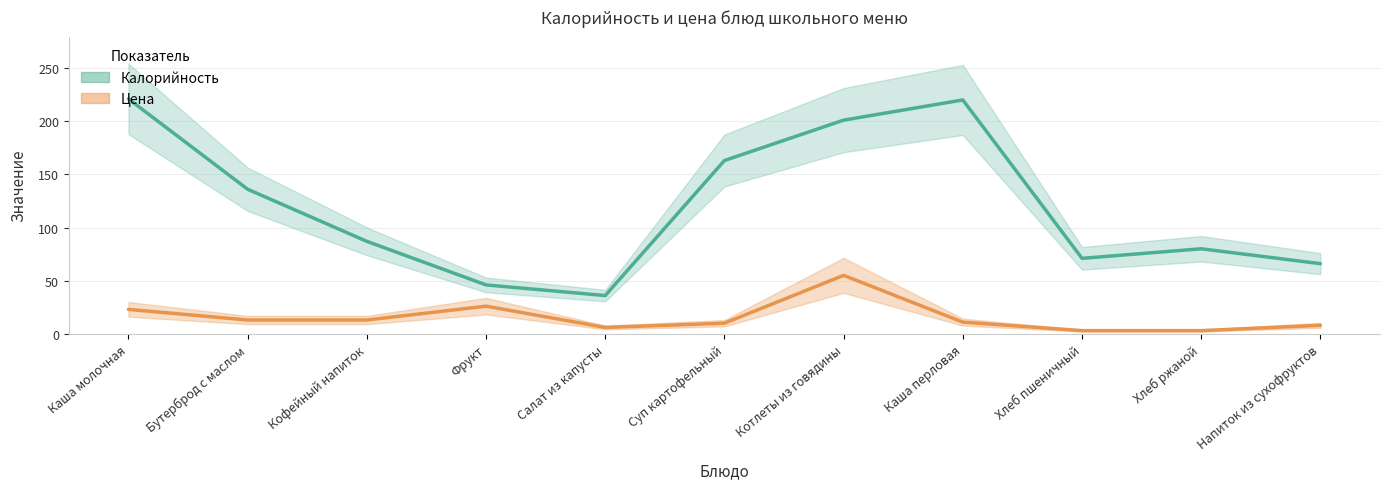

What is the sum of the Калорийность values at Котлеты из говядины and Каша перловая?

421